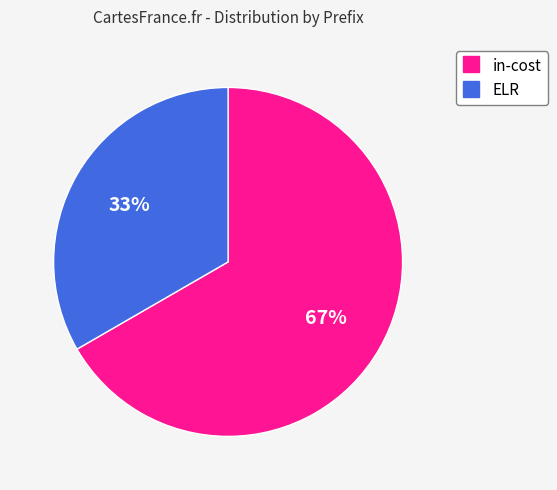

Is the sum of ELR and in-cost greater than half?

Yes